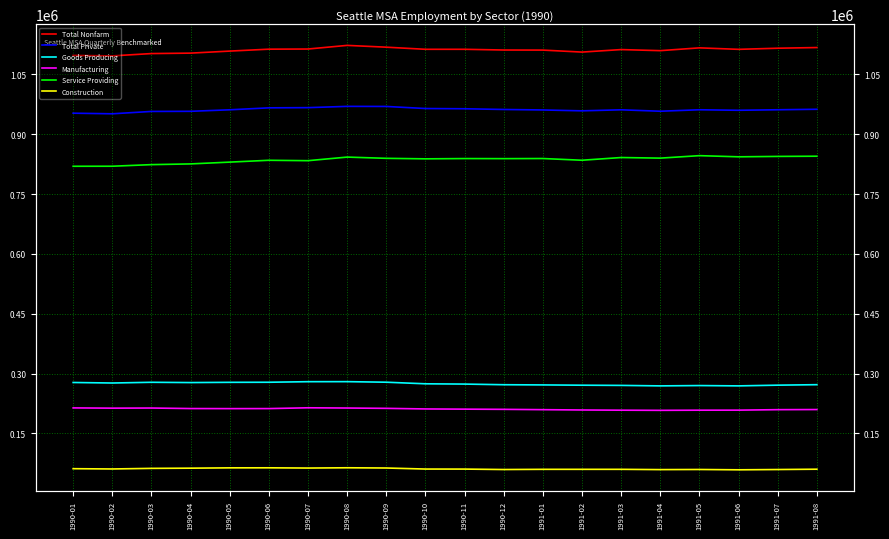

Which category has the lowest value in the Service Providing series?

1990-01